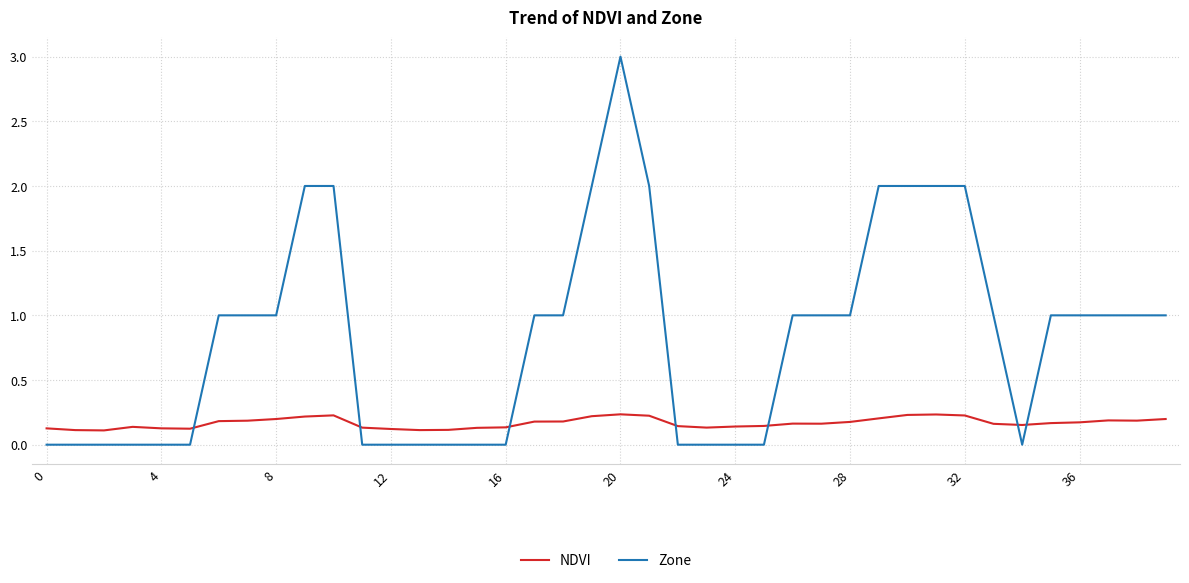

What is the difference between the second highest and minimum values in the Zone series?

2.0